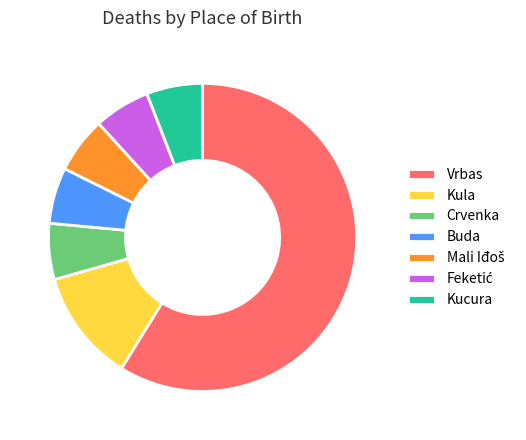

Which slice is the largest?

Vrbas